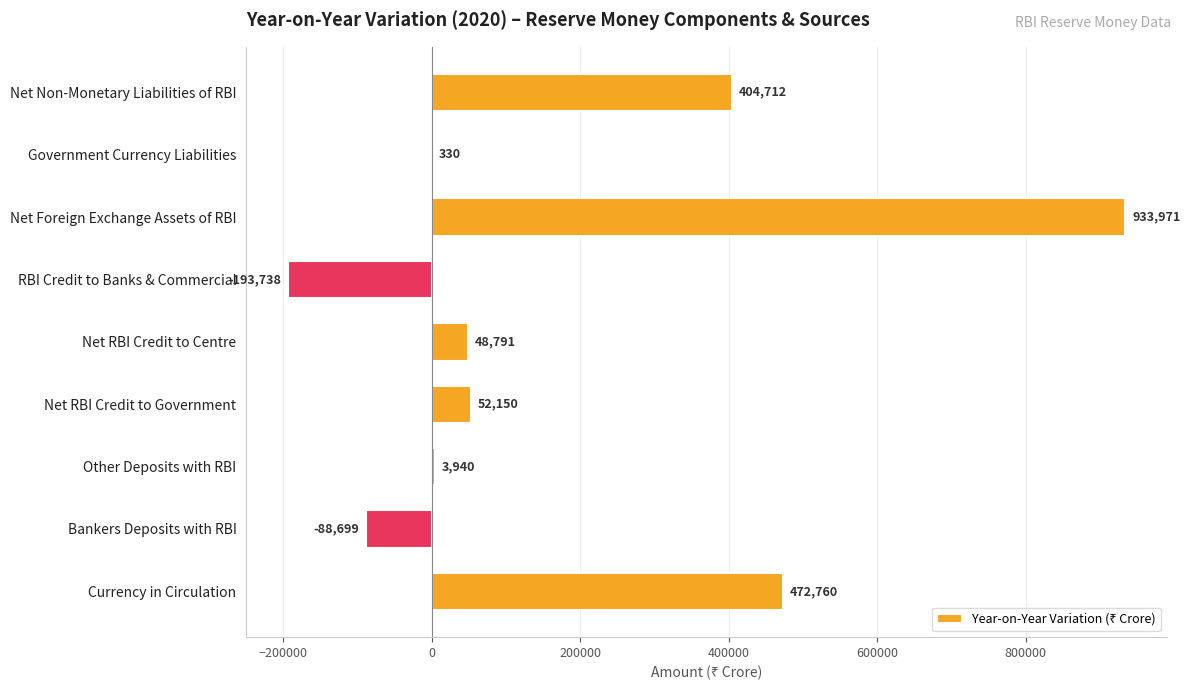

Count the number of data series in this chart.

1